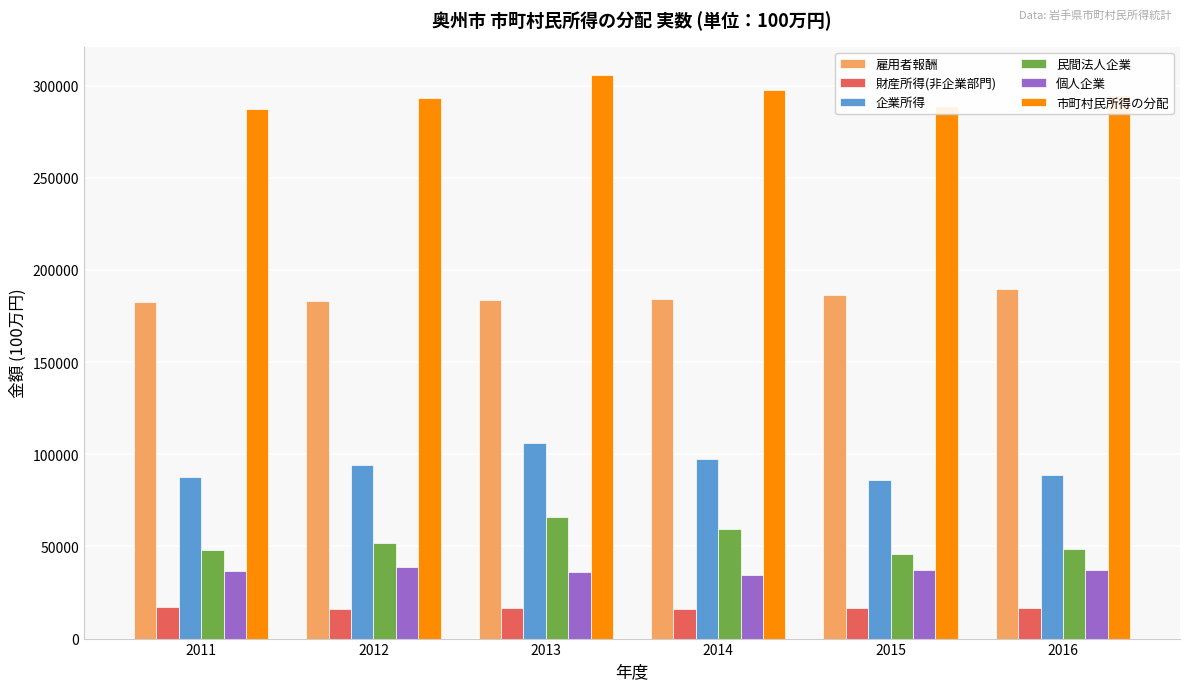

How many series are shown in this chart?

6